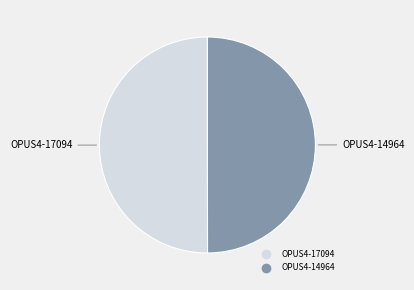

Combined, do OPUS4-17094 and OPUS4-14964 account for over 50%?

Yes